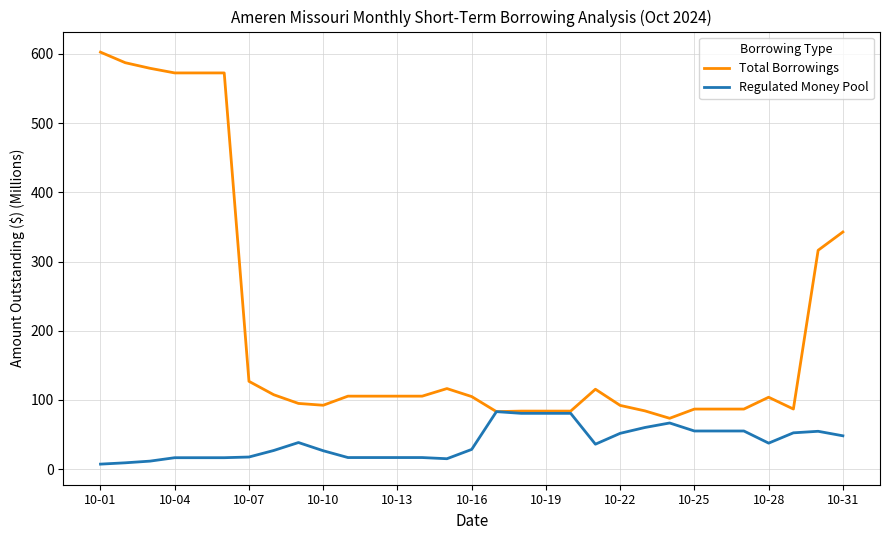

What are all the series names shown in the legend?

Total Borrowings, Regulated Money Pool